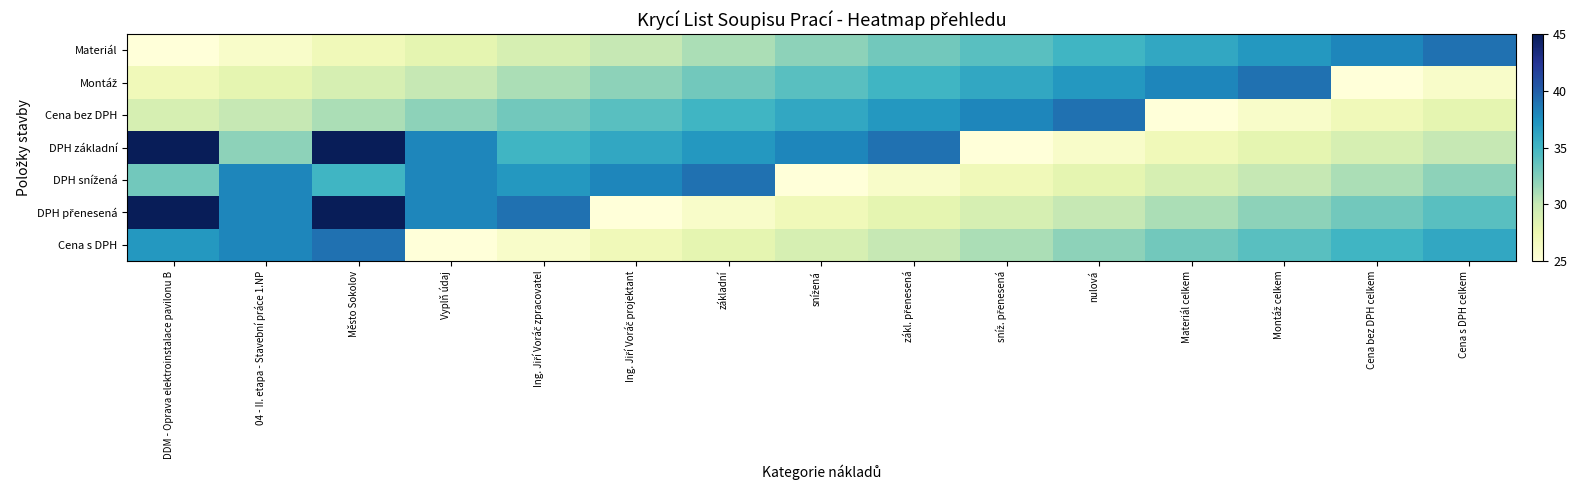

Which series has the largest total across all categories?

DPH základní